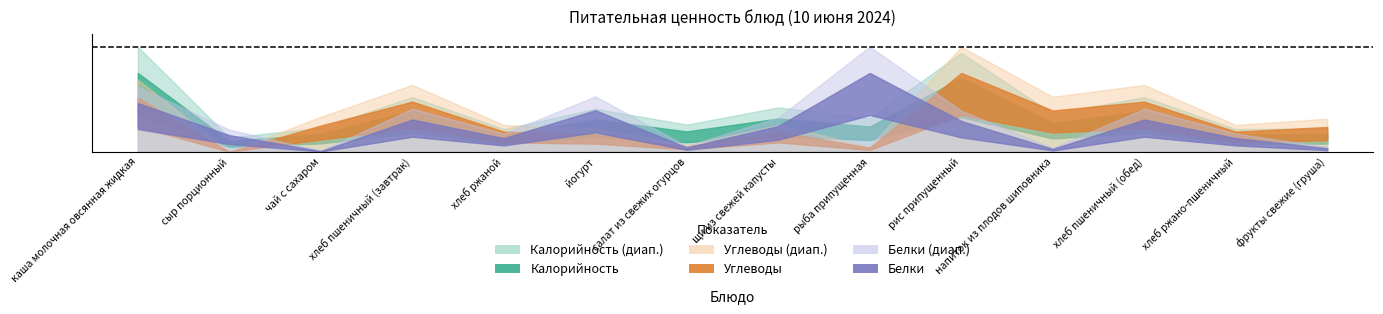

What is the maximum value for Углеводы?

45.1